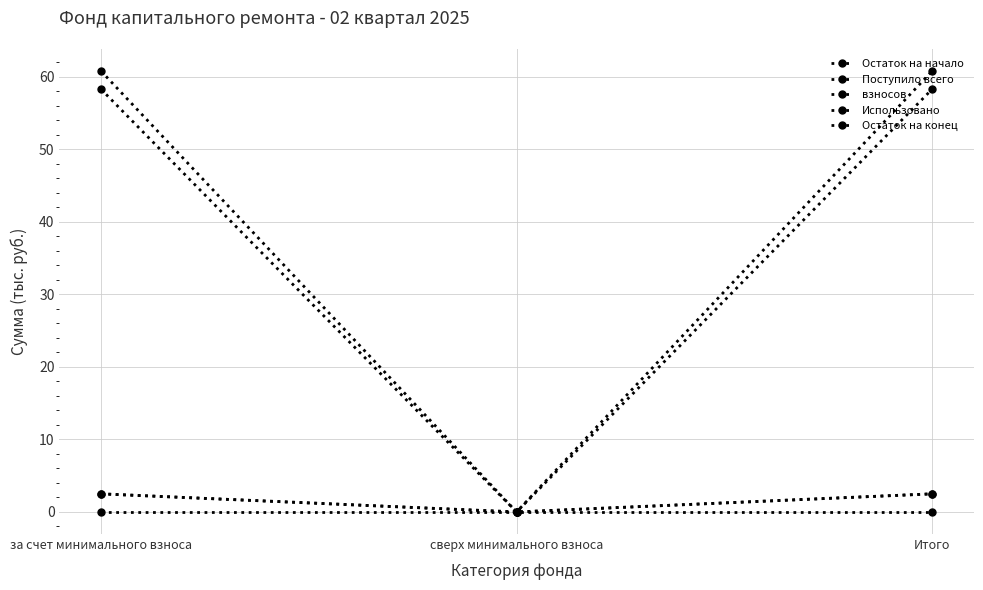

At which label is Поступило всего closest to 1?

сверх минимального взноса